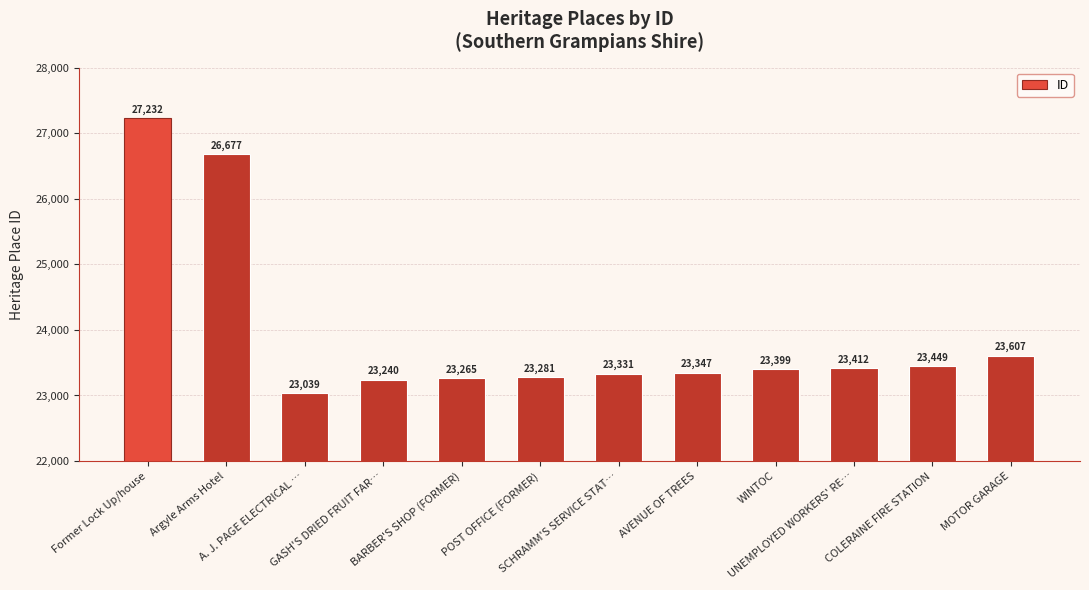

Reading right to left, what are all the values shown in this chart?

MOTOR GARAGE=23607	COLERAINE FIRE STATION=23449	UNEMPLOYED WORKERS' RE…=23412	WINTOC=23399	AVENUE OF TREES=23347	SCHRAMM'S SERVICE STAT…=23331	POST OFFICE (FORMER)=23281	BARBER'S SHOP (FORMER)=23265	GASH'S DRIED FRUIT FAR…=23240	A. J. PAGE ELECTRICAL …=23039	Argyle Arms Hotel=26677	Former Lock Up/house=27232